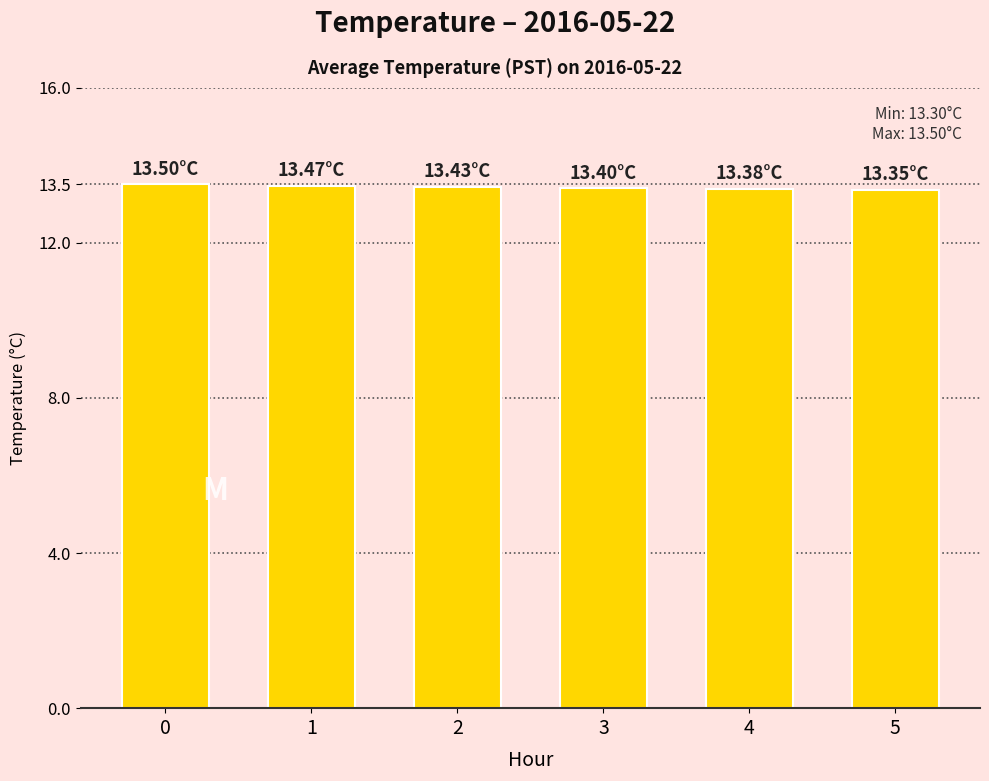

What is the average value?

13.4